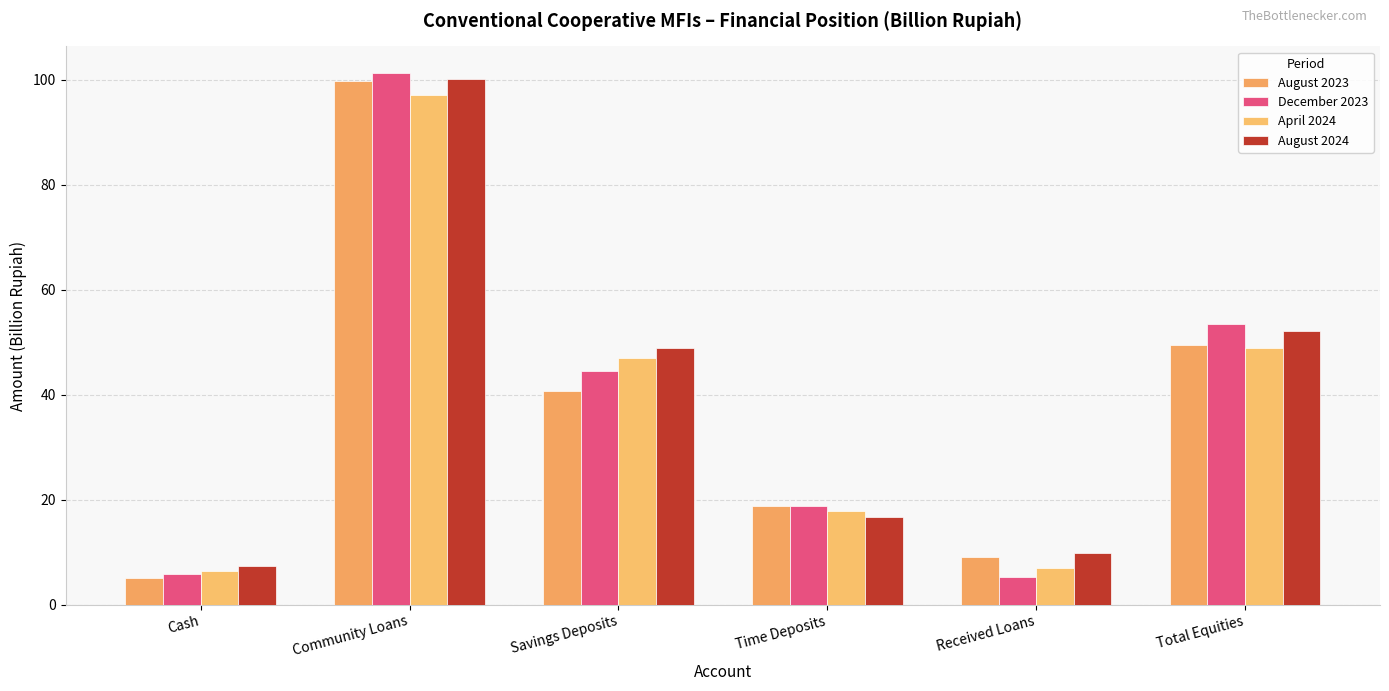

What is the difference between the second highest and second lowest values in the December 2023 series?

47.6